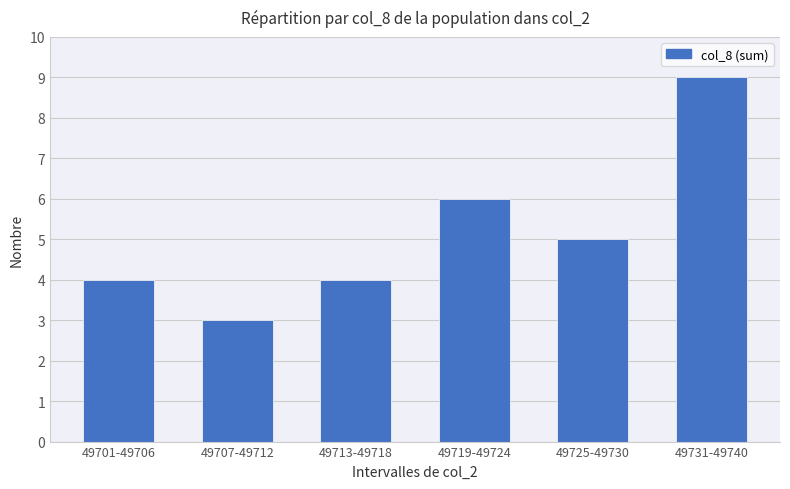

Which label corresponds to the largest value in the chart?

49731-49740